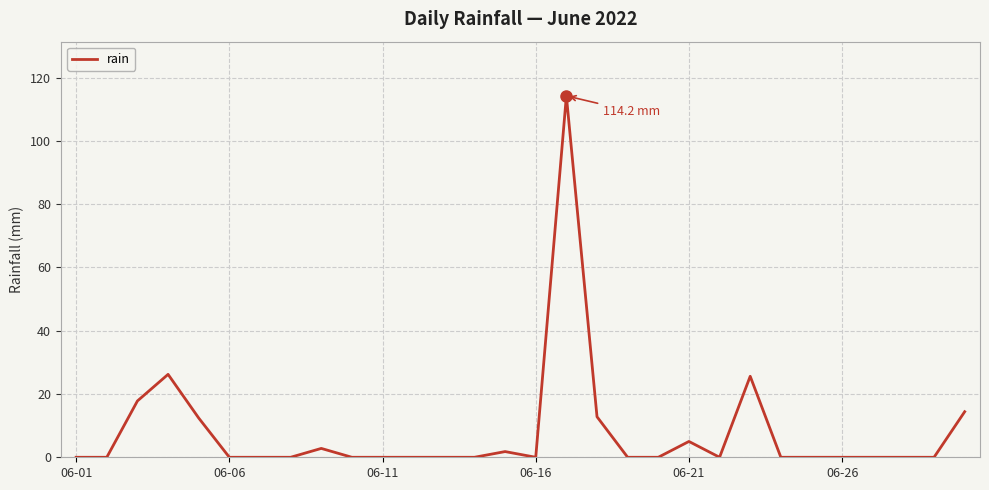

What is the greatest value displayed?

114.2